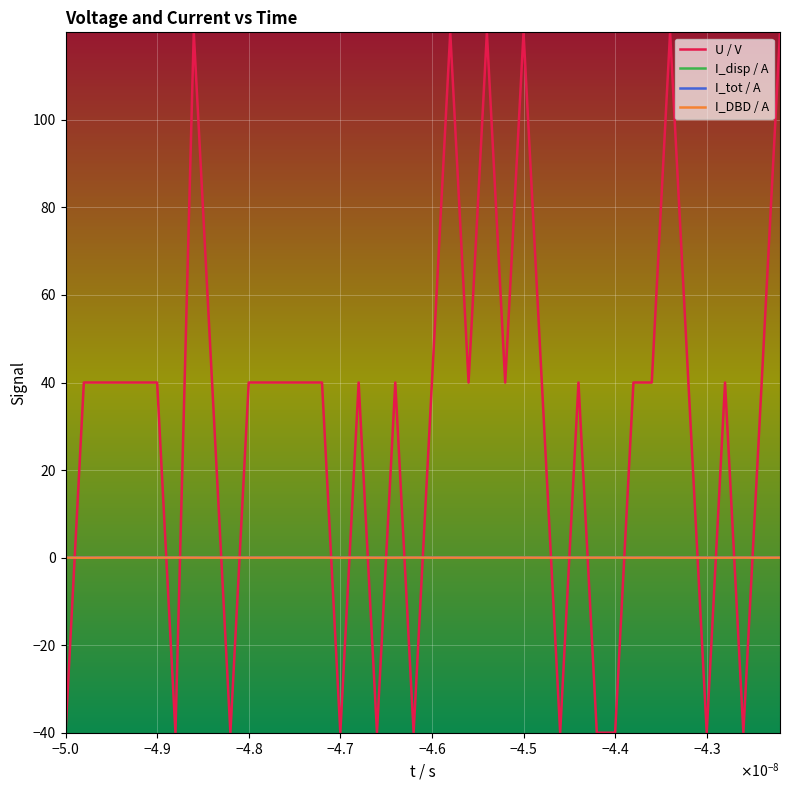

What is the lowest value of the U / V series?

-40.0